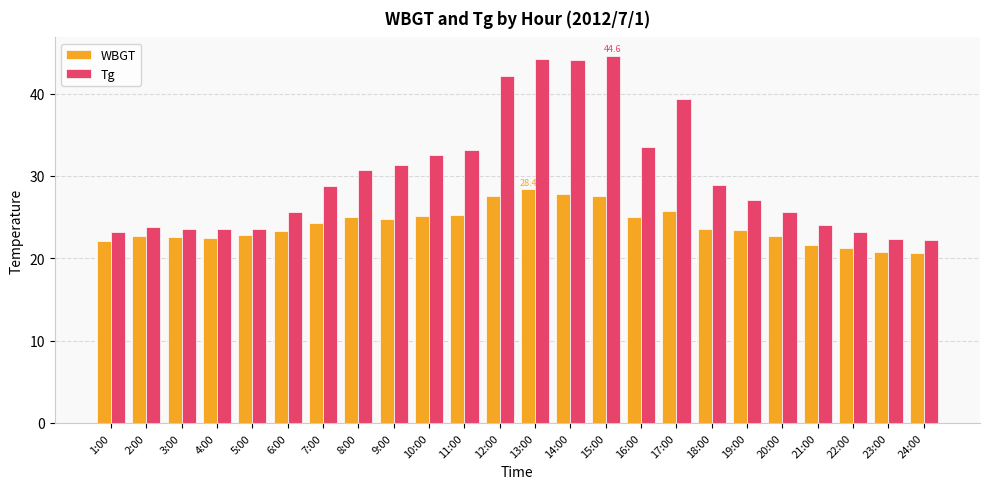

The value of WBGT at 24:00 is 20.6. True or false?

True